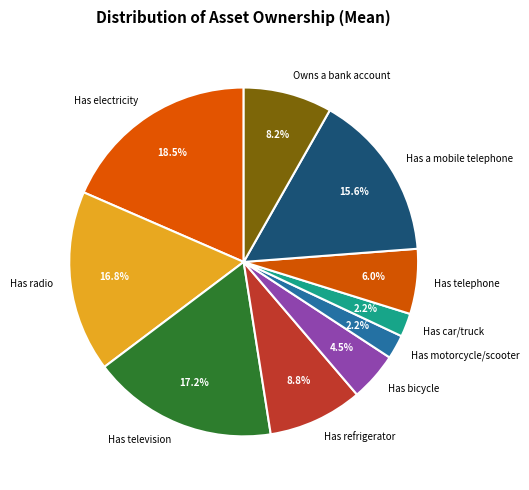

Count the number of slices in the pie.

10